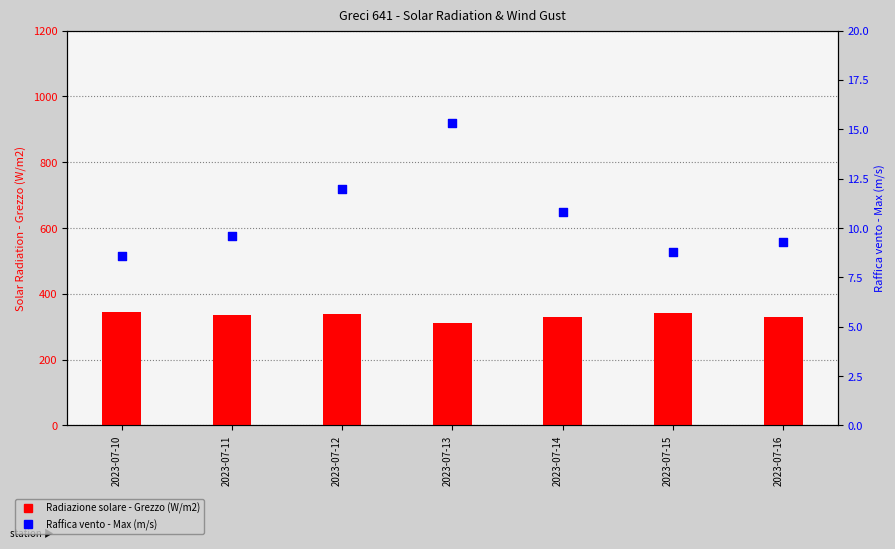

Is the value of Radiazione solare - Grezzo (W/m2) at 2023-07-11 greater than the value of Raffica vento - Max (m/s) at 2023-07-14?

Yes